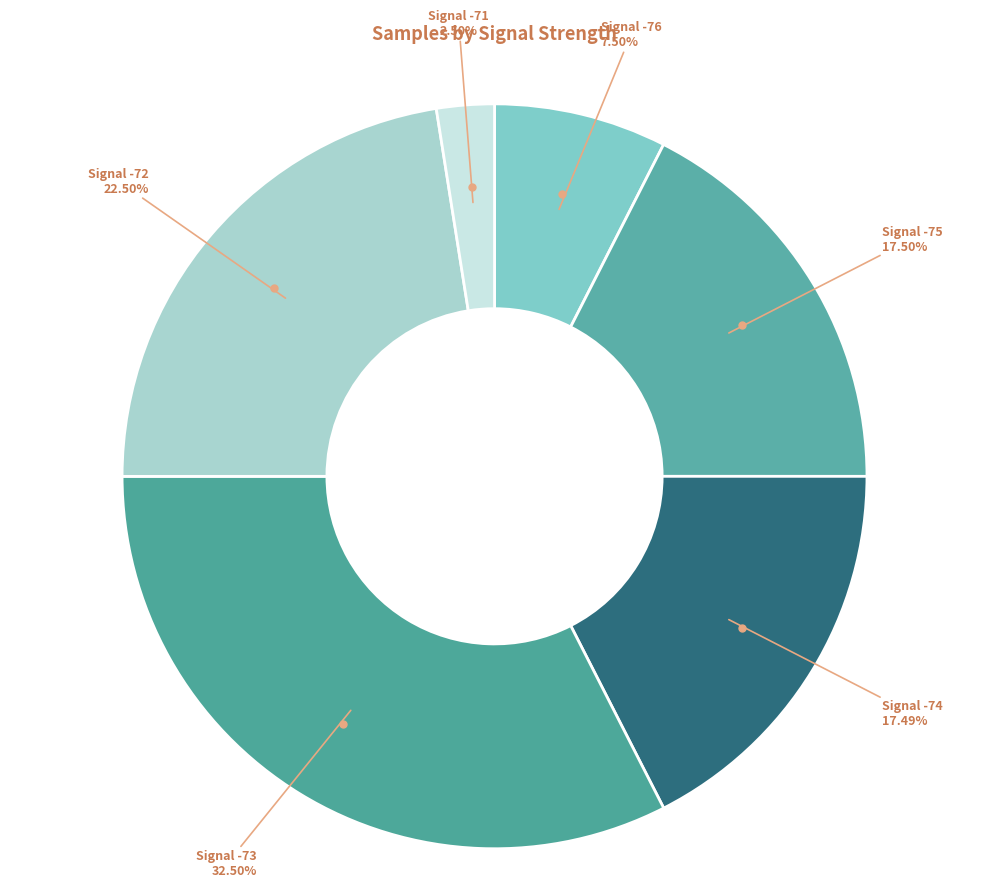

Is there any slice that represents more than half of the pie?

No